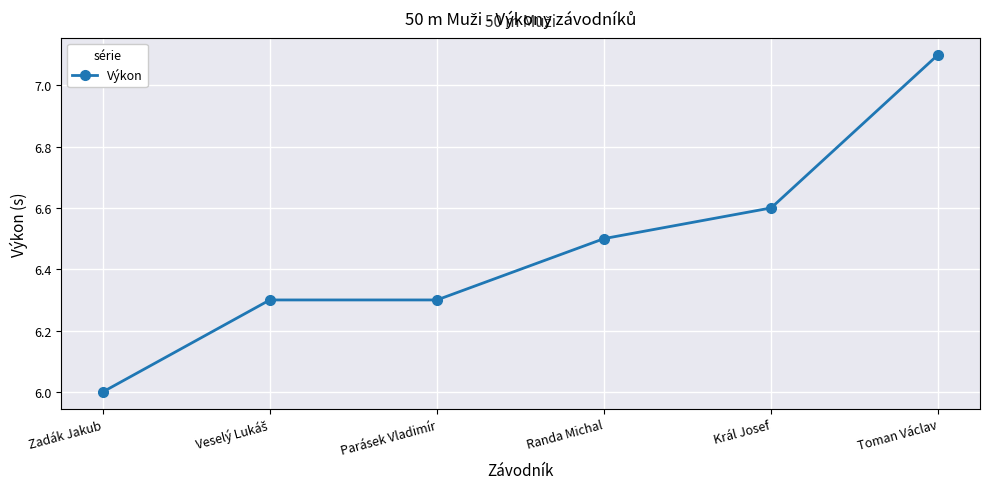

What is the smallest value displayed?

6.0